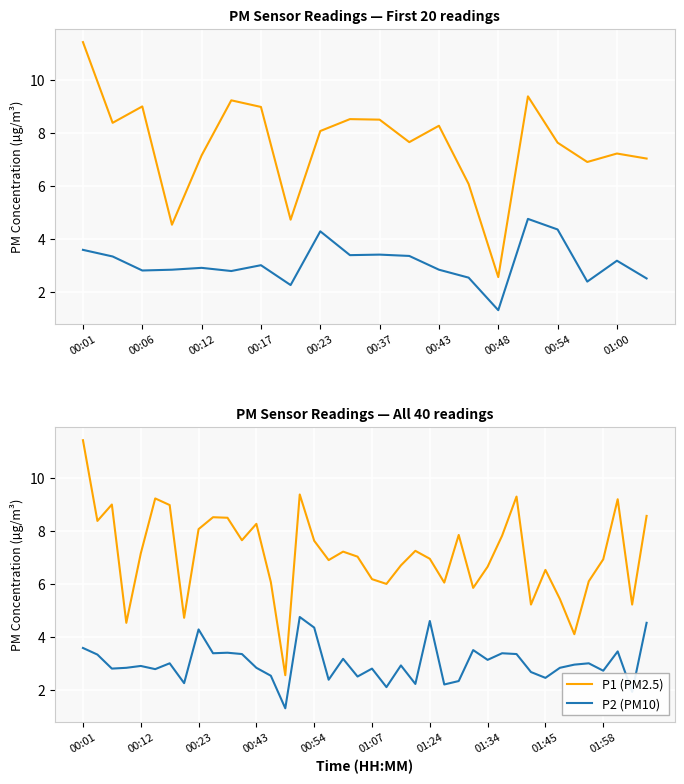

List the series in order of their peak value, highest first.

P1 (PM2.5), P2 (PM10)